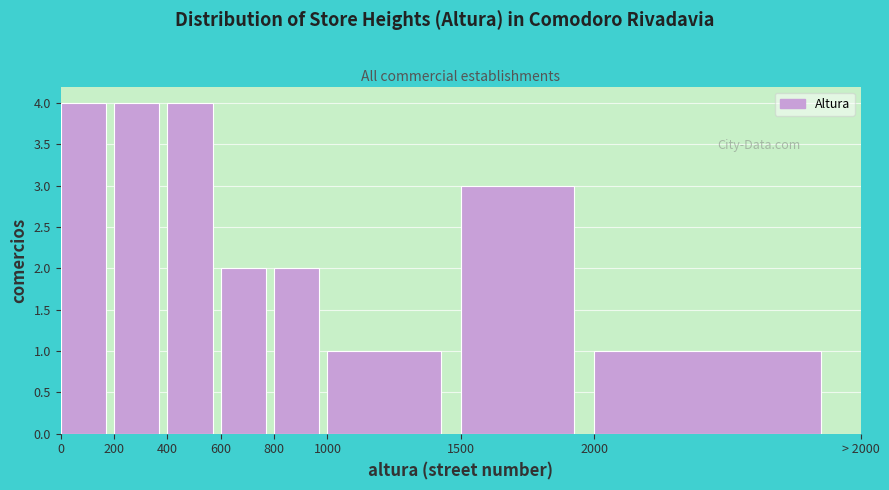

Reading right to left, list all the values displayed in this chart.

2000=1	1500=3	1000=1	800=2	600=2	400=4	200=4	0=4